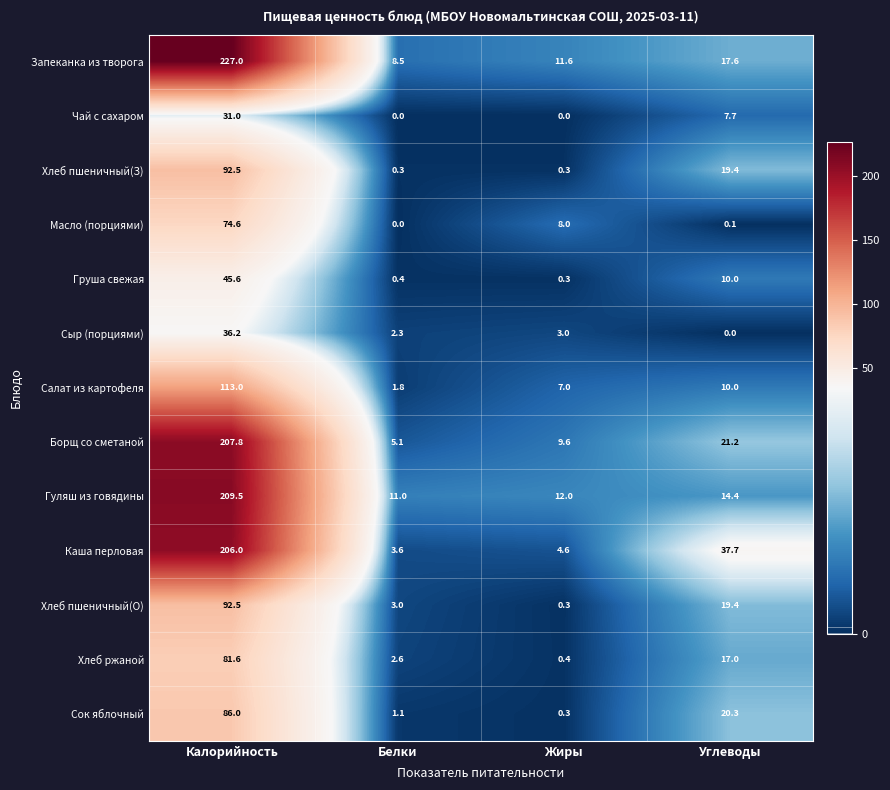

Where does the Салат из картофеля series first go above 10?

Калорийность